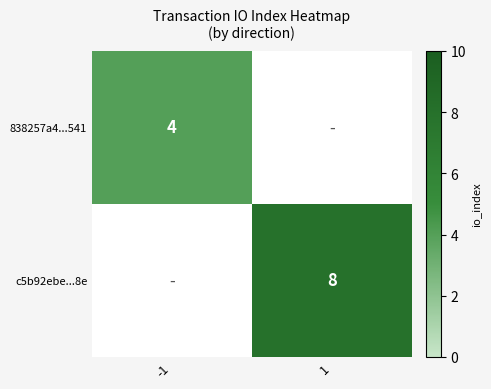

The c5b92ebe...8e series shows 2.4 at 1. True or false?

False